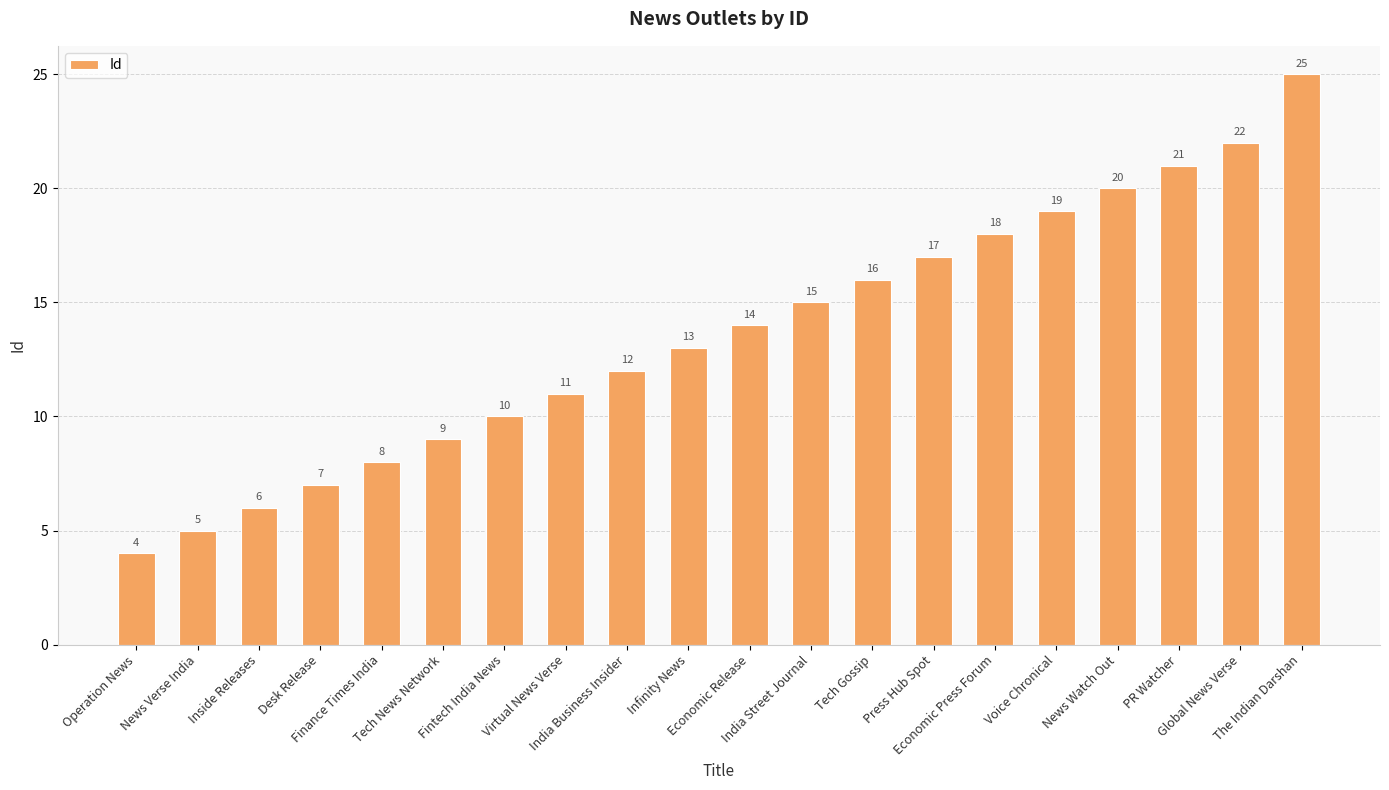

Read the value at India Business Insider, to the nearest 5.

10